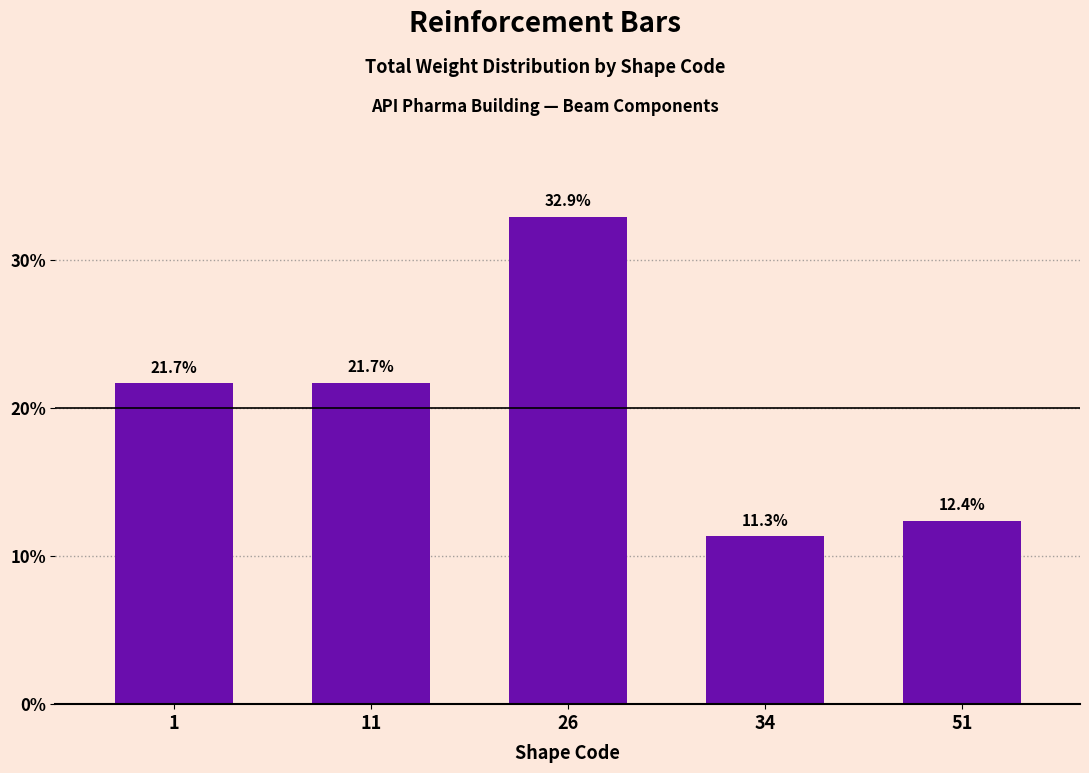

Does the chart contain any negative values?

No